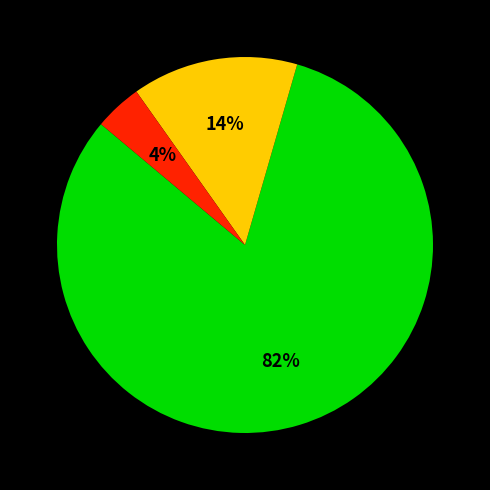

To the nearest percent, what is the difference between the largest and smallest slice percentages?

78%